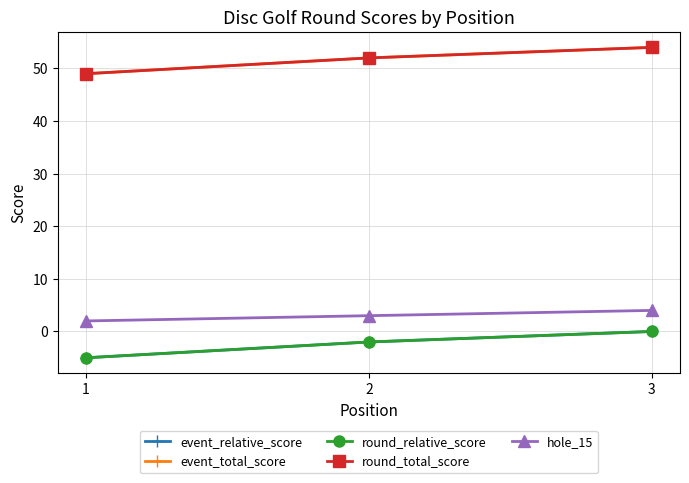

Reading left to right, list all the values displayed in this chart.

event_relative_score: -5	-2	0
event_total_score: 49	52	54
round_relative_score: -5	-2	0
round_total_score: 49	52	54
hole_15: 2	3	4